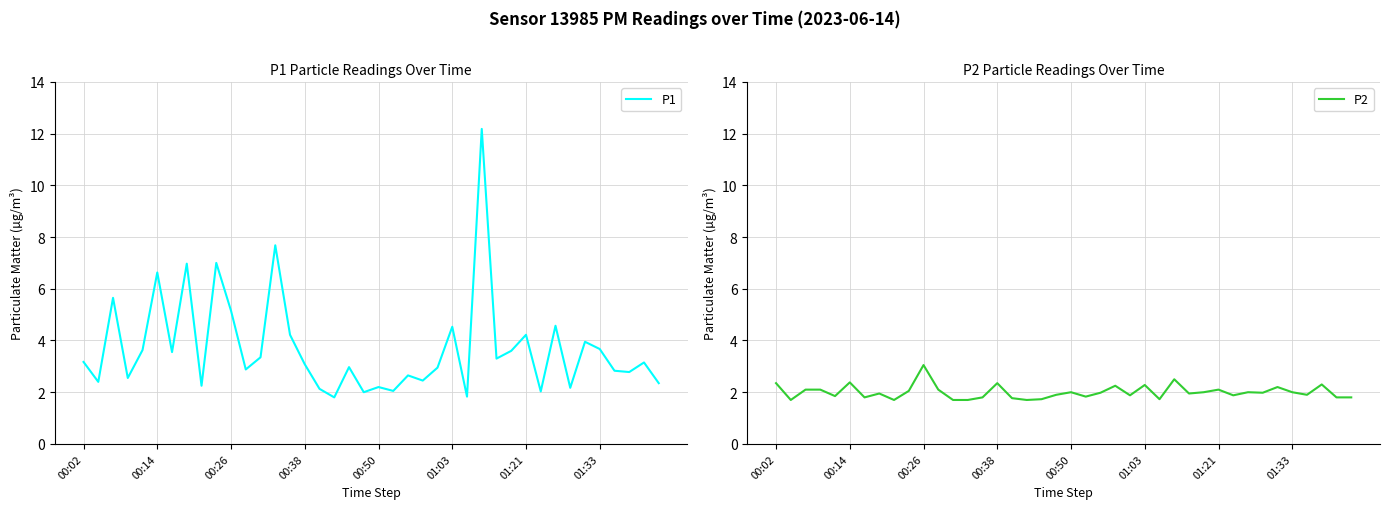

Is it true that P2 equals 2.7 at 32?

False